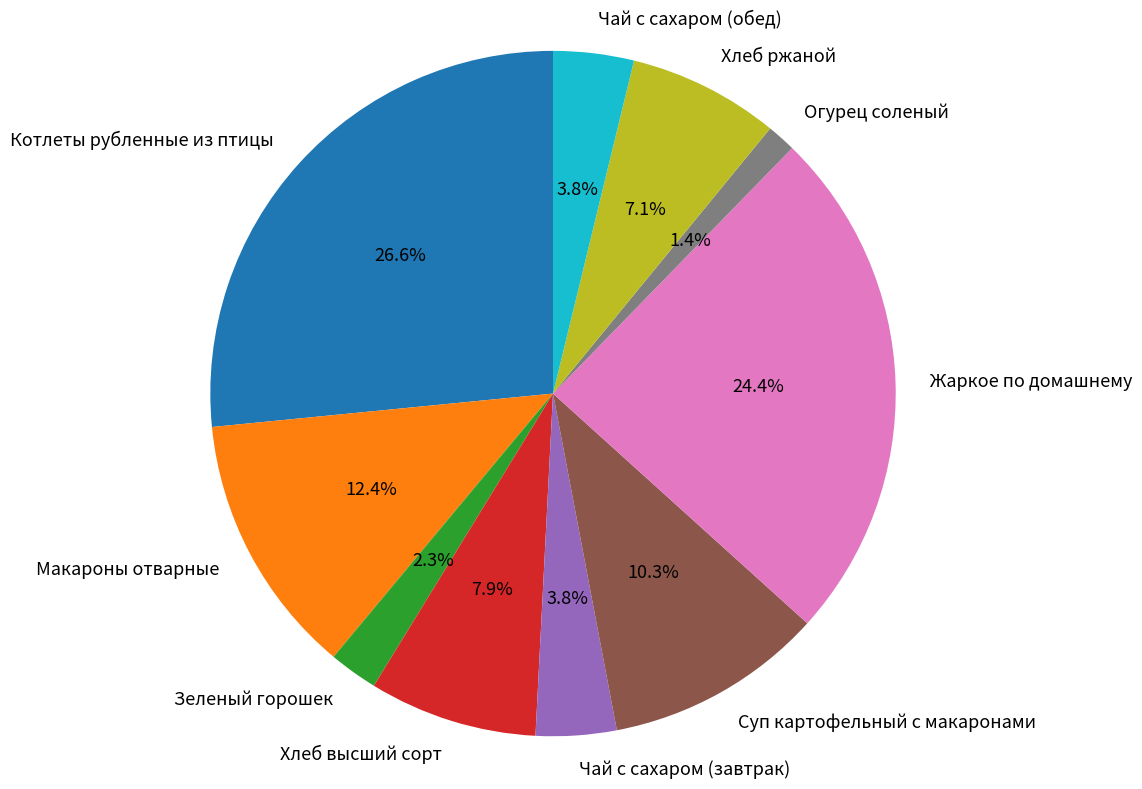

Does any single category account for the majority?

No